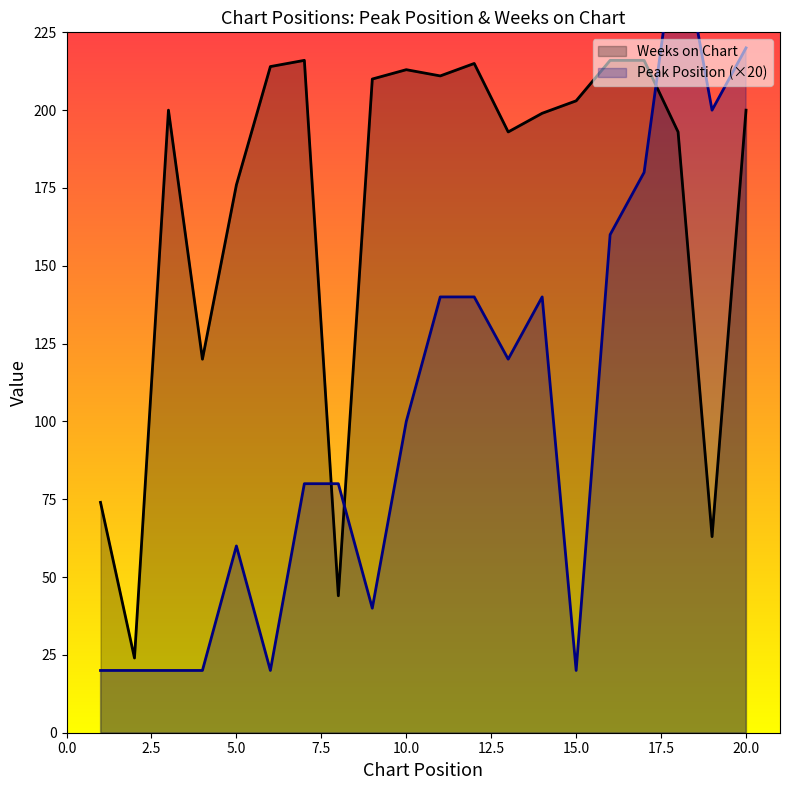

Rank the categories by Weeks on Chart value from highest to lowest.

7, 16, 17, 12, 6, 10, 11, 9, 15, 3, 20, 14, 13, 18, 5, 4, 1, 19, 8, 2